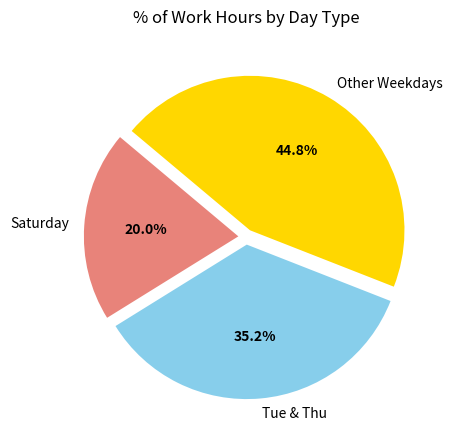

Combined, do Saturday and Tue & Thu account for over 50%?

Yes